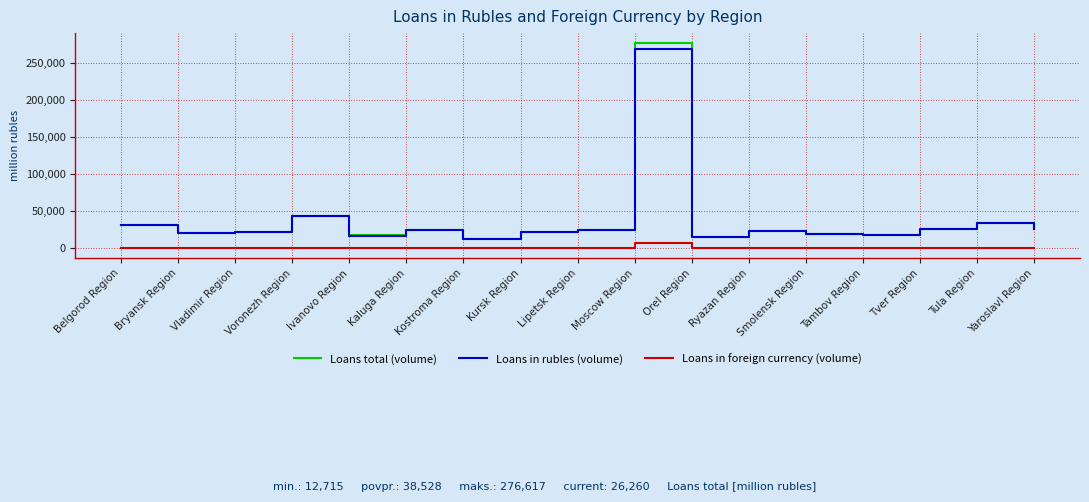

How many interior local valleys does the Loans total (volume) series have?

5